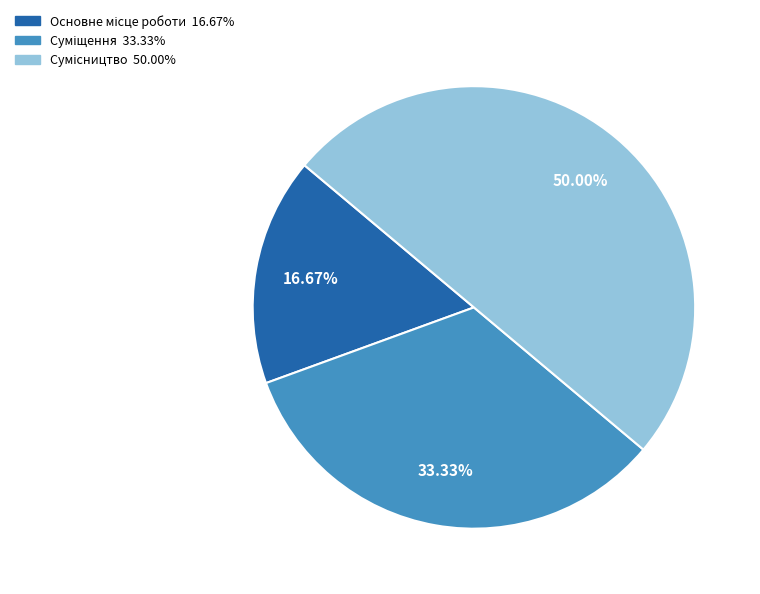

Is there any slice that represents more than half of the pie?

No